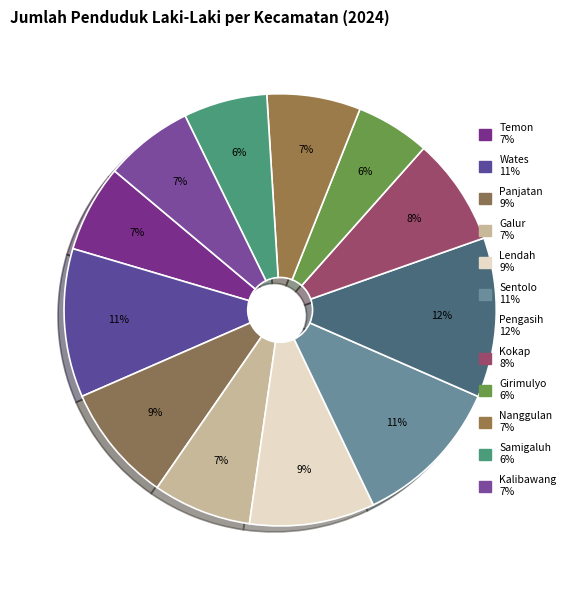

Is the sum of Samigaluh and Kokap greater than half?

No